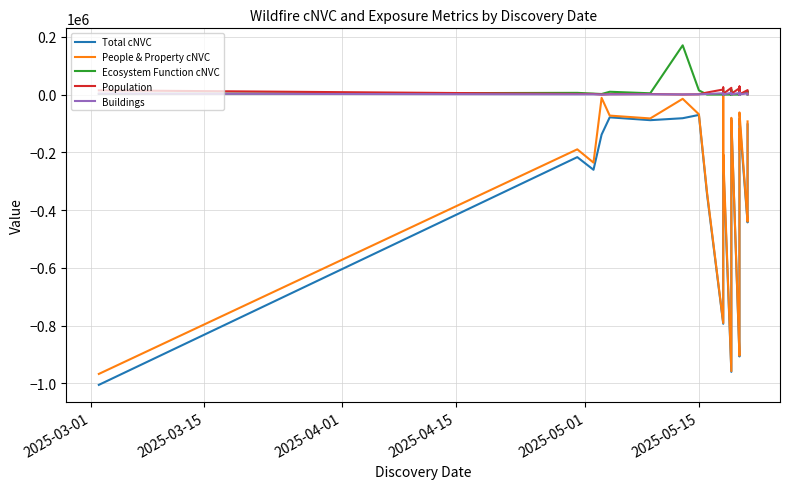

How many interior local peaks does the People & Property cNVC series have?

11